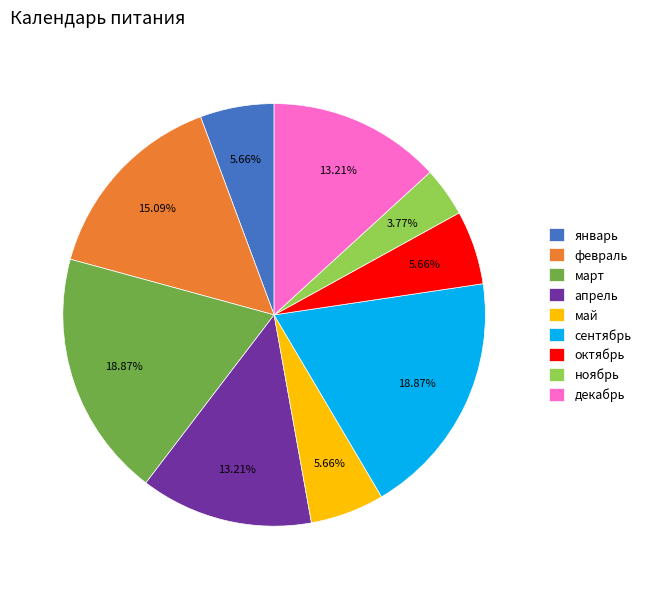

Is the sum of октябрь and апрель greater than half?

No